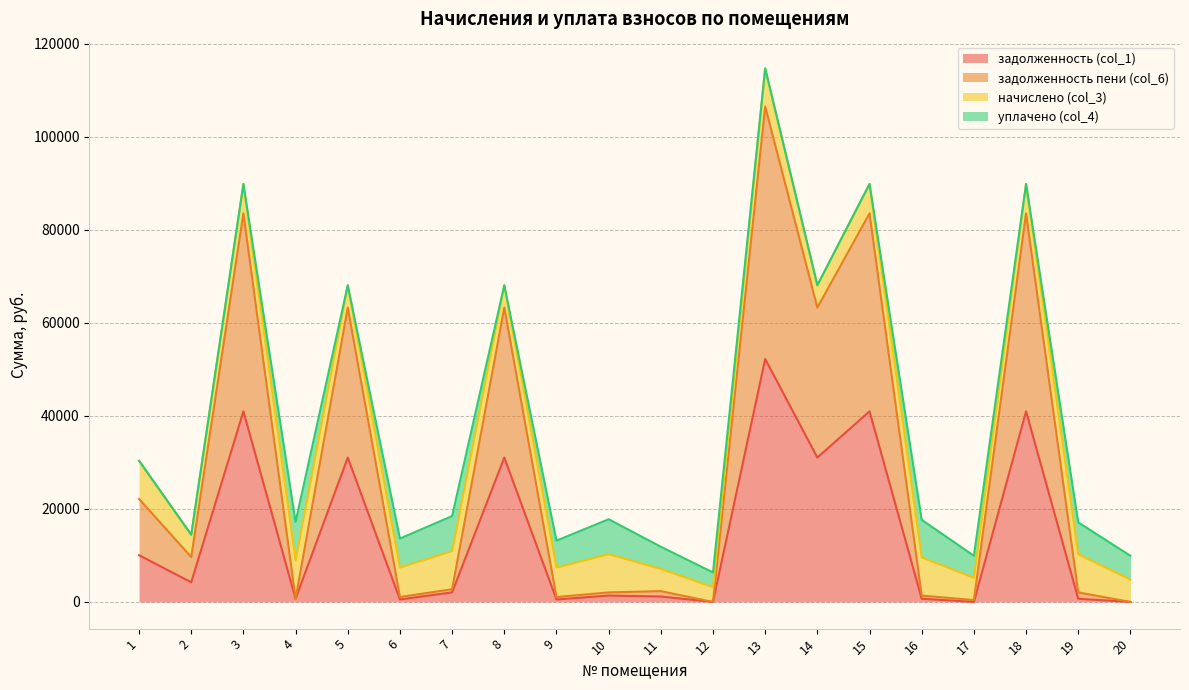

Between 4 and 10, which is larger?

10